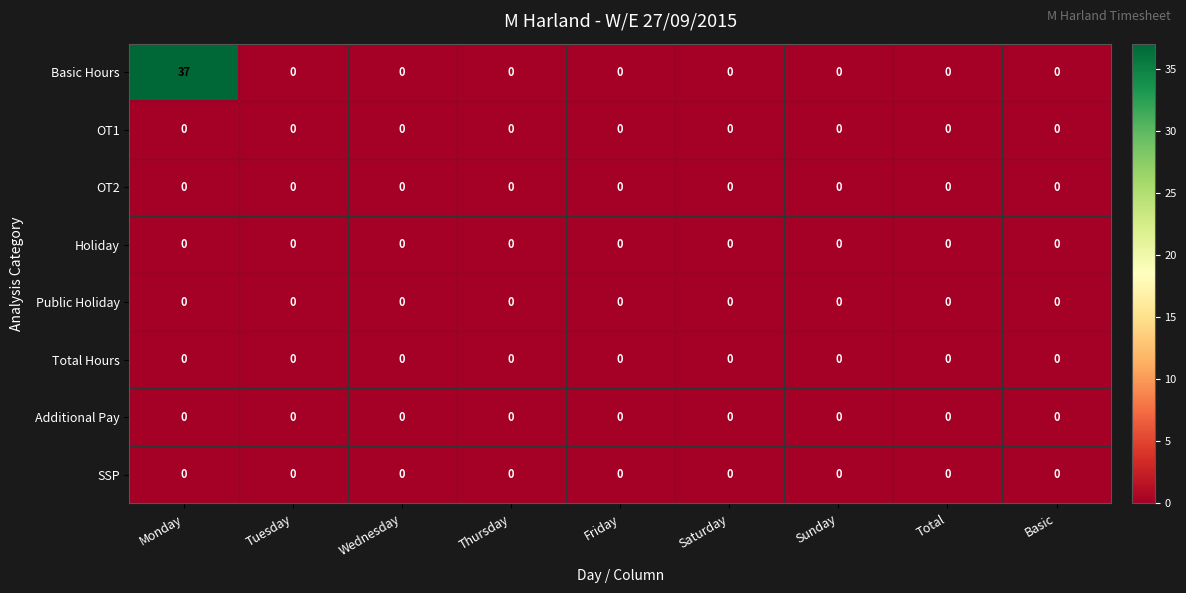

True or false: Total Hours has a value of 0 at Saturday.

True